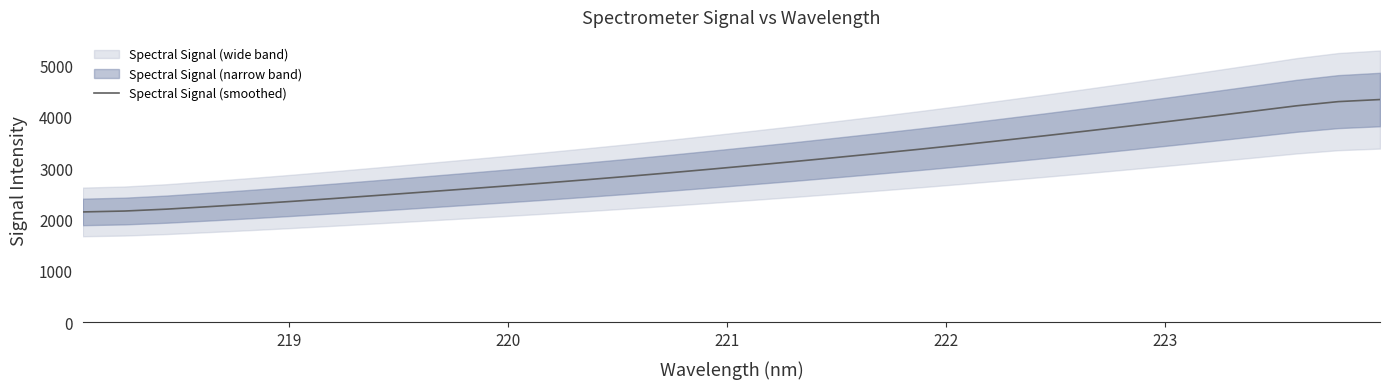

Does the chart display data point markers on the line(s)?

No